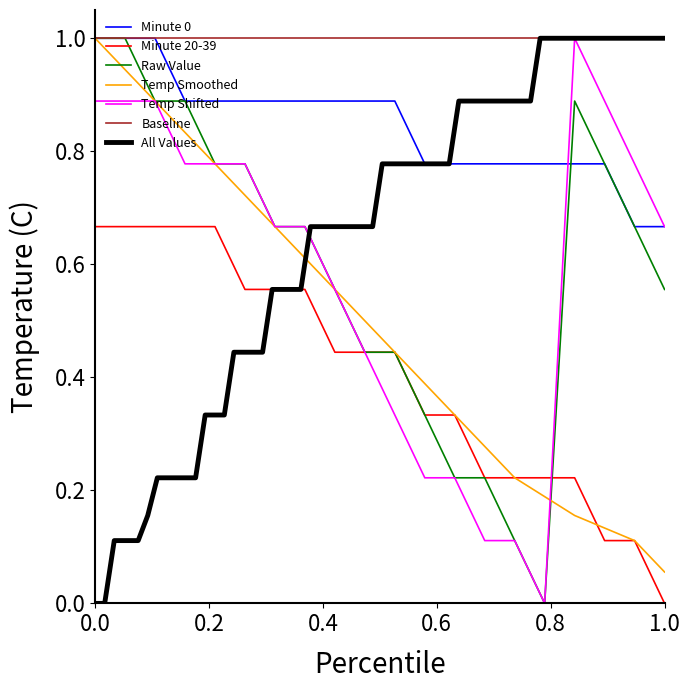

True or false: Baseline and Minute 20-39 intersect in this chart.

False